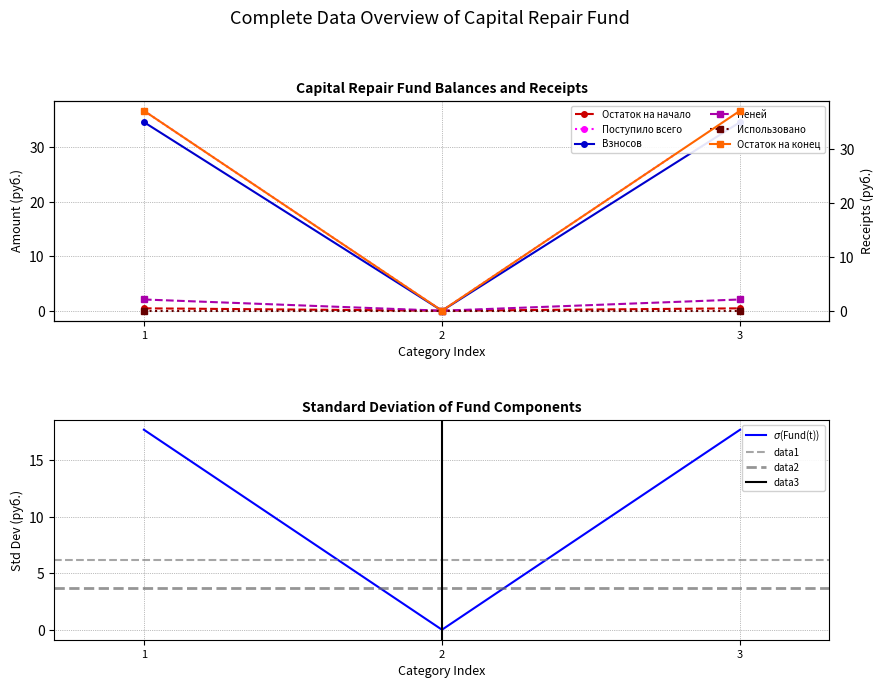

The Остаток на начало series shows 0.4 at 1. True or false?

True